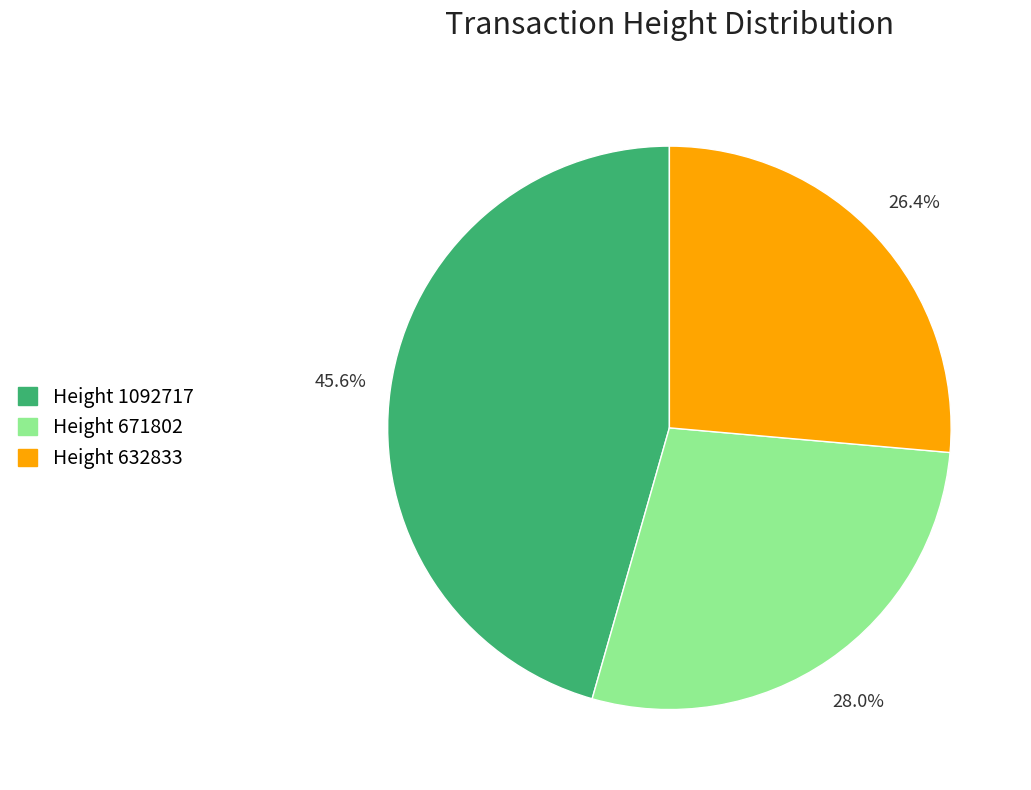

Is there a majority slice in this chart?

No